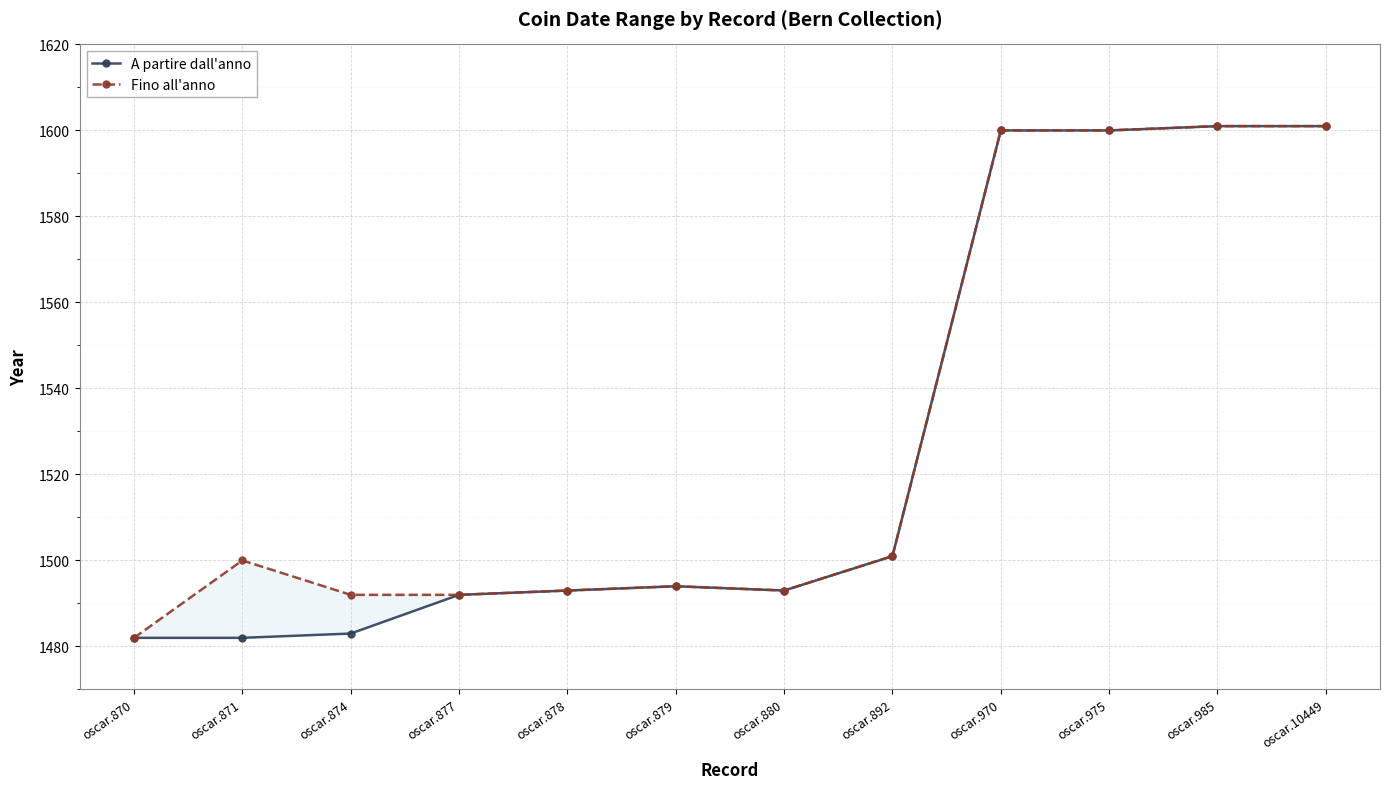

What are all the series names shown in the legend?

A partire dall'anno, Fino all'anno